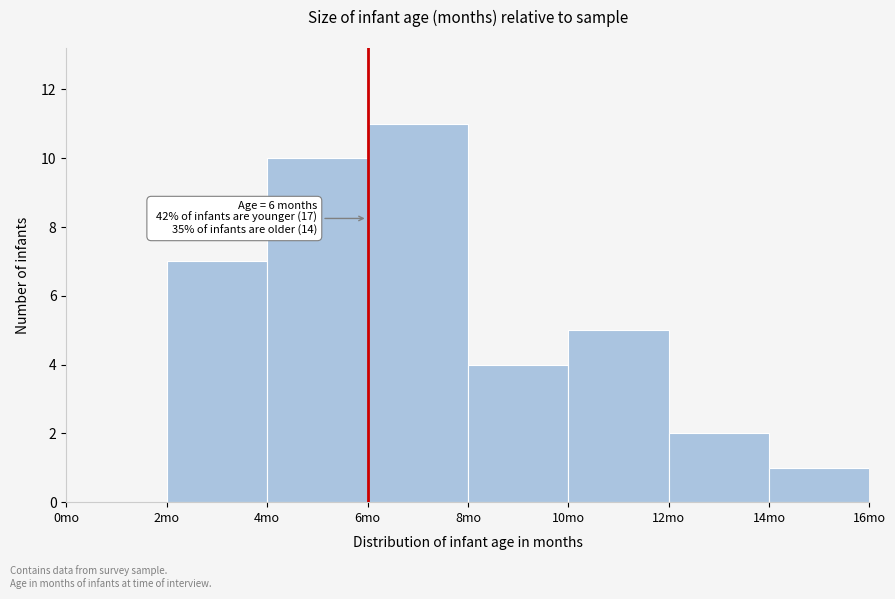

Which range on the x-axis has the tallest bar?

6 to 8